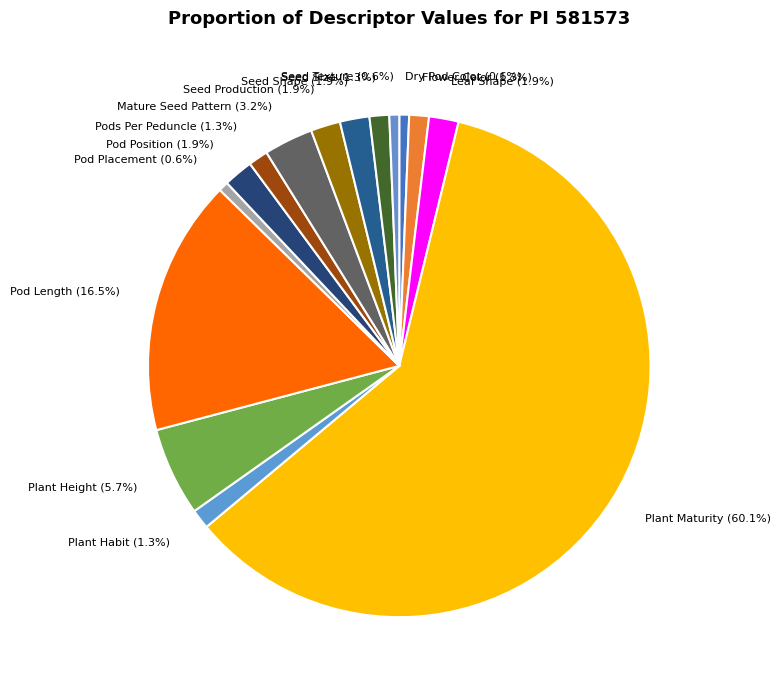

To the nearest percent, what is the difference between the Mature Seed Pattern and Plant Habit slice percentages?

2%